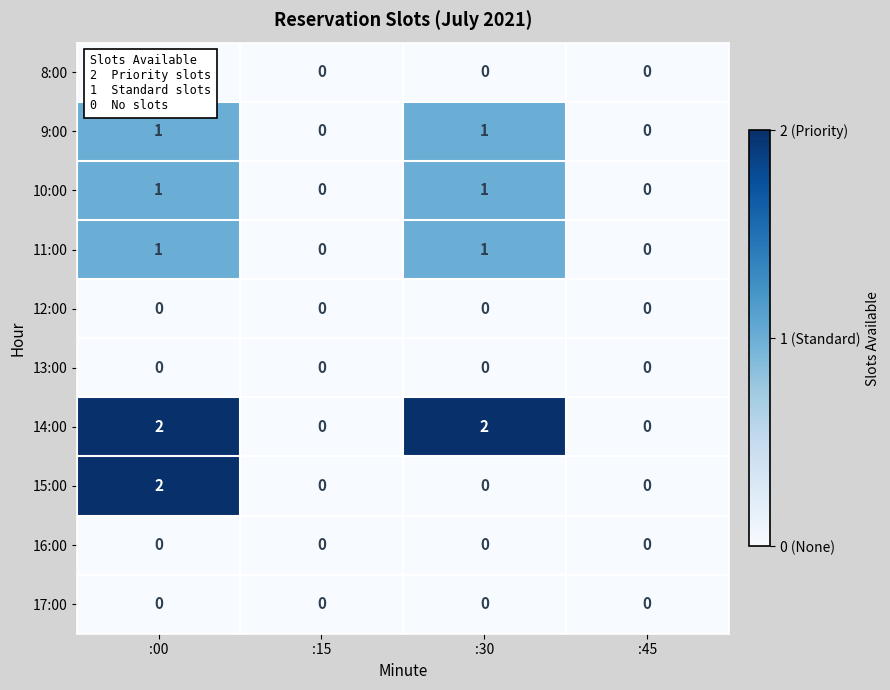

Which series changed the most between :00 and :30?

15:00